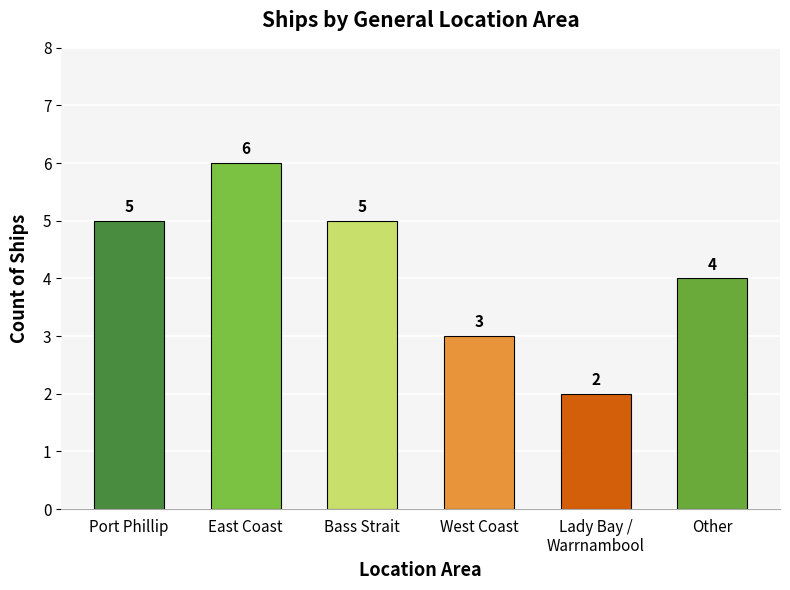

What is the difference between the maximum and second lowest values?

3